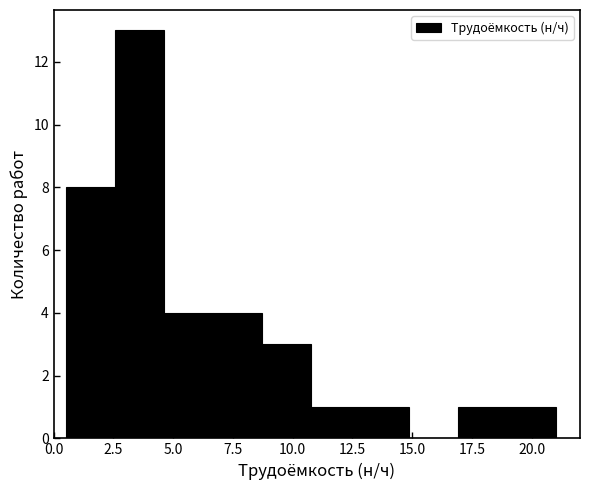

Which range on the x-axis has the tallest bar?

2.55 to 4.60